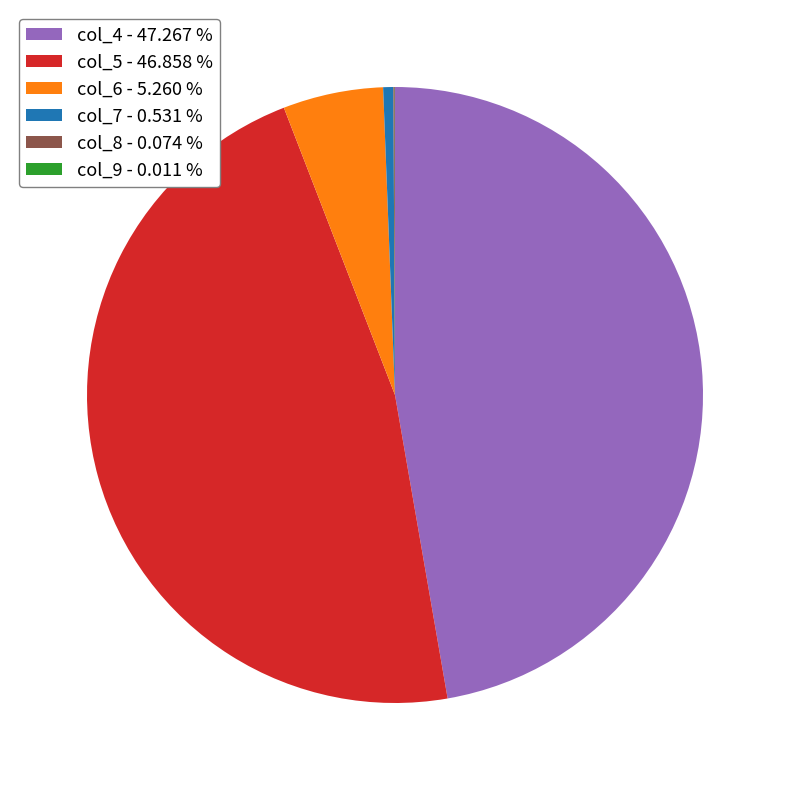

What is the ratio of the value at col_6 to the value at col_7?

7.9